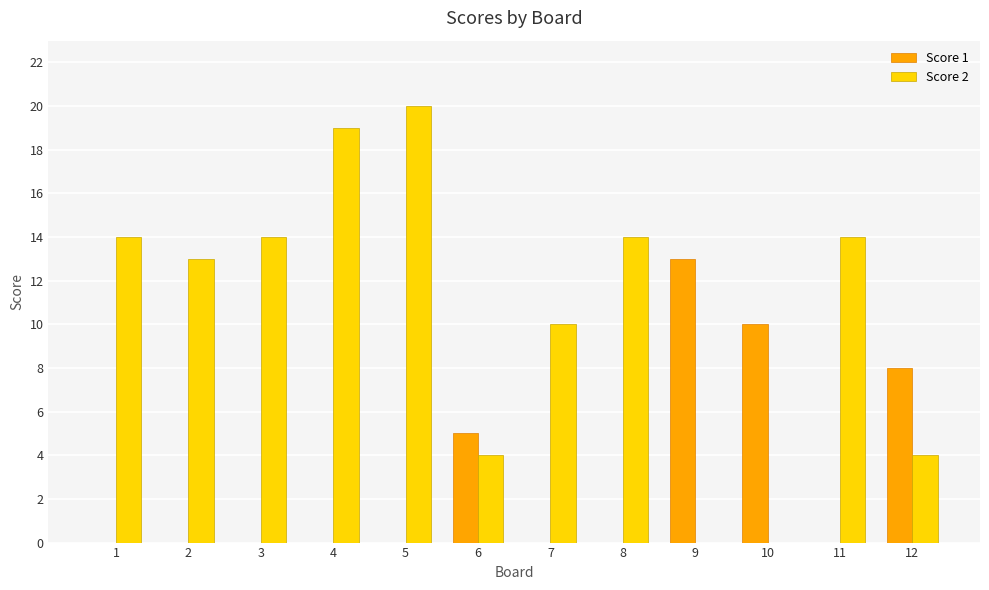

At which category is the sum across all series the highest?

5